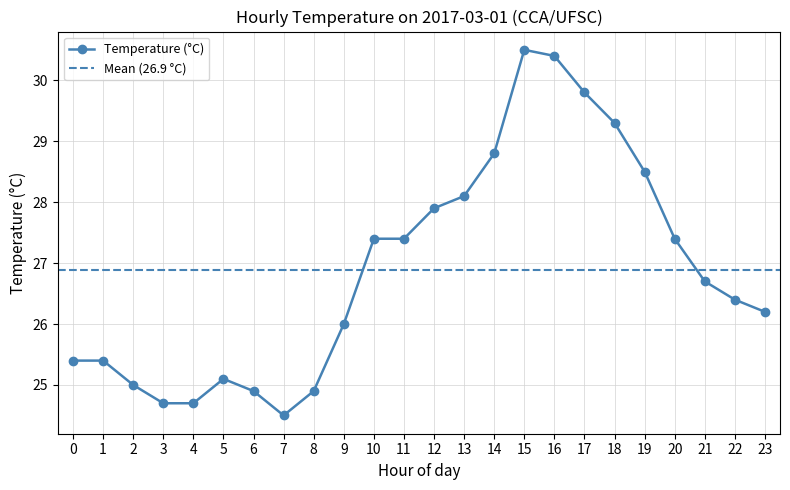

List the labels in order of value, smallest first.

7, 3, 4, 6, 8, 2, 5, 0, 1, 9, 23, 22, 21, 10, 11, 20, 12, 13, 19, 14, 18, 17, 16, 15